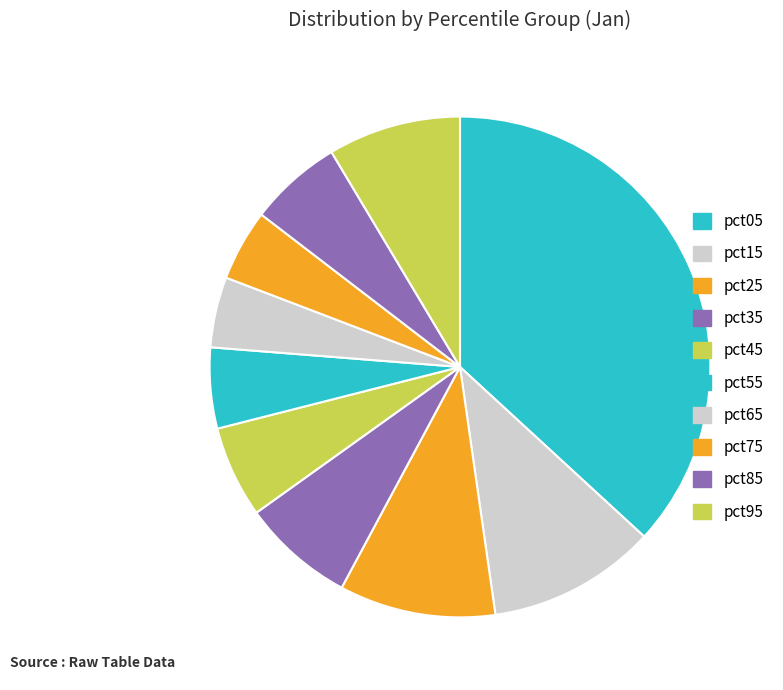

Rank the categories by value from lowest to highest.

pct65, pct75, pct55, pct45, pct85, pct35, pct95, pct25, pct15, pct05